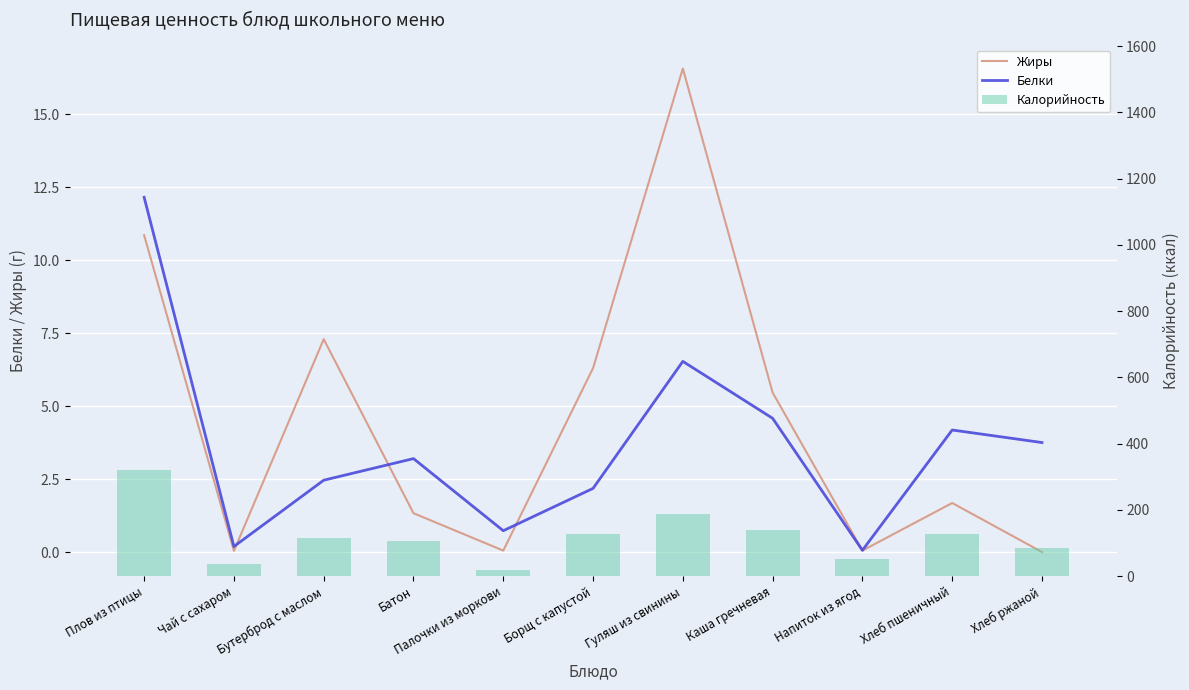

What is the value of the Белки bar at the 3rd from the left?

2.5